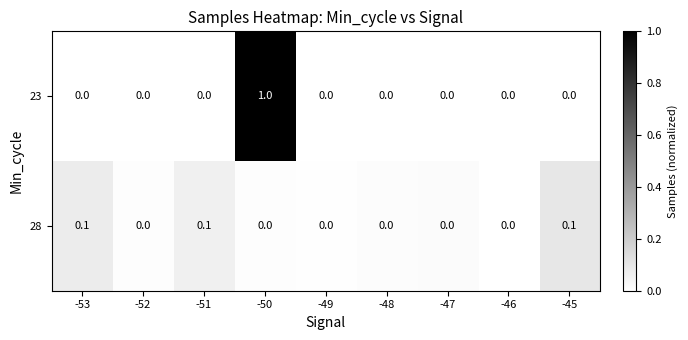

What is the difference between the maximum and minimum values in the 23 series?

1.0